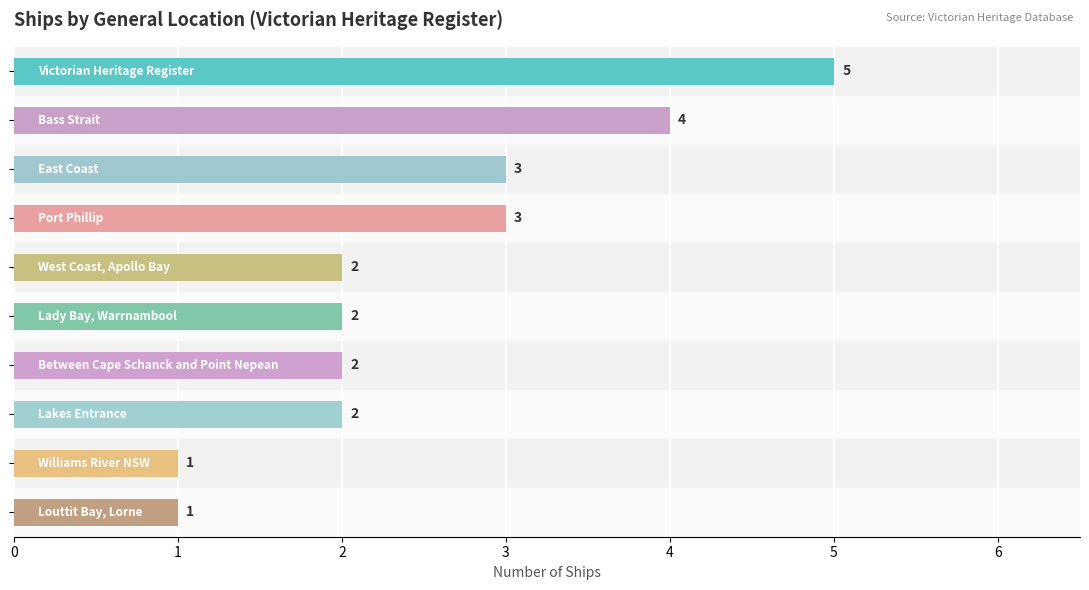

Are the bars grouped side by side (vs. stacked)?

No